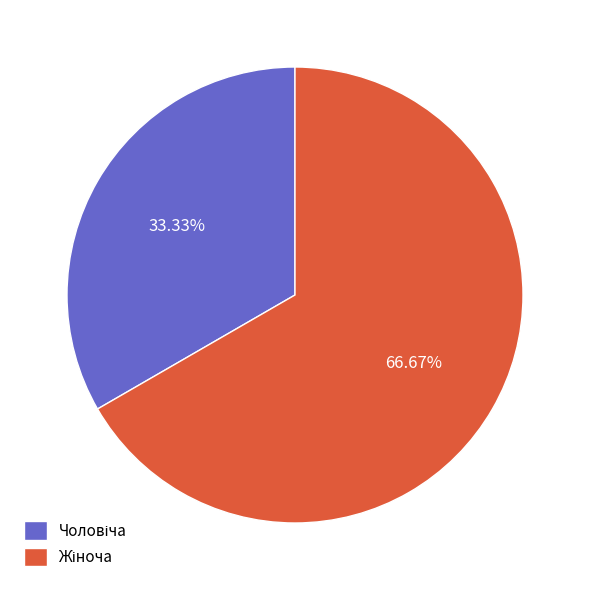

How many slices are in this pie chart?

2